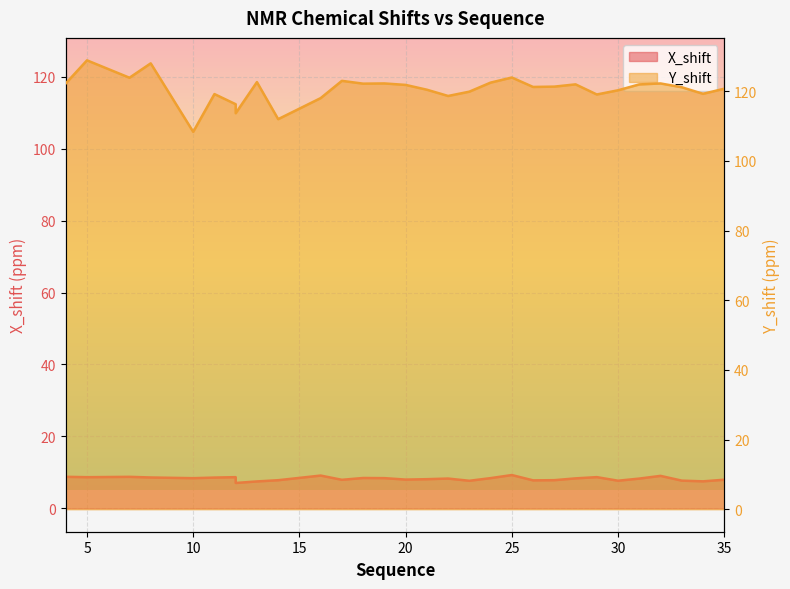

What are all the series names shown in the legend?

X_shift, Y_shift